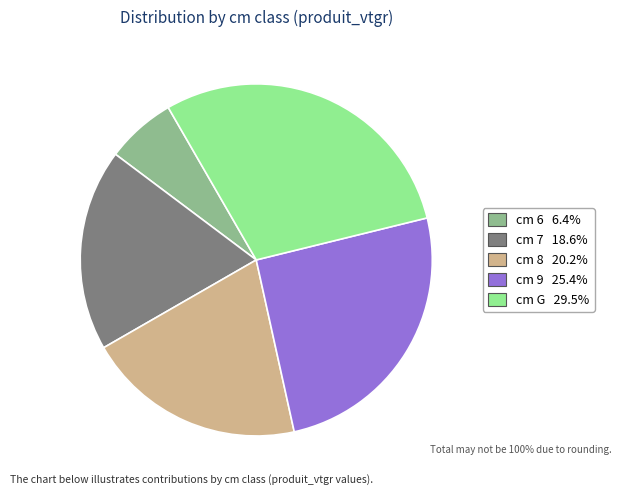

Does any single category account for the majority?

No